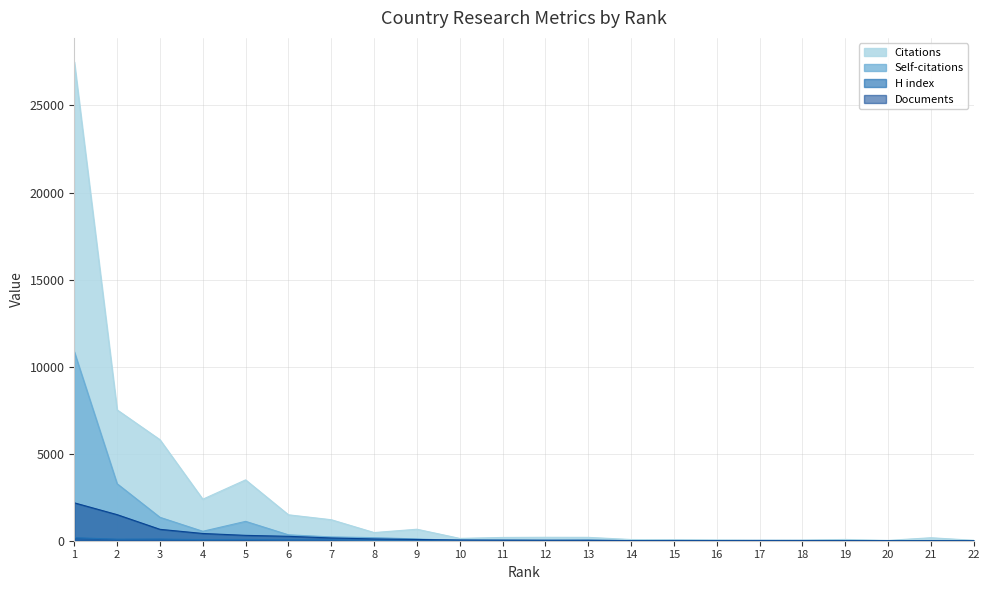

Which series has the widest spread of values?

Citations